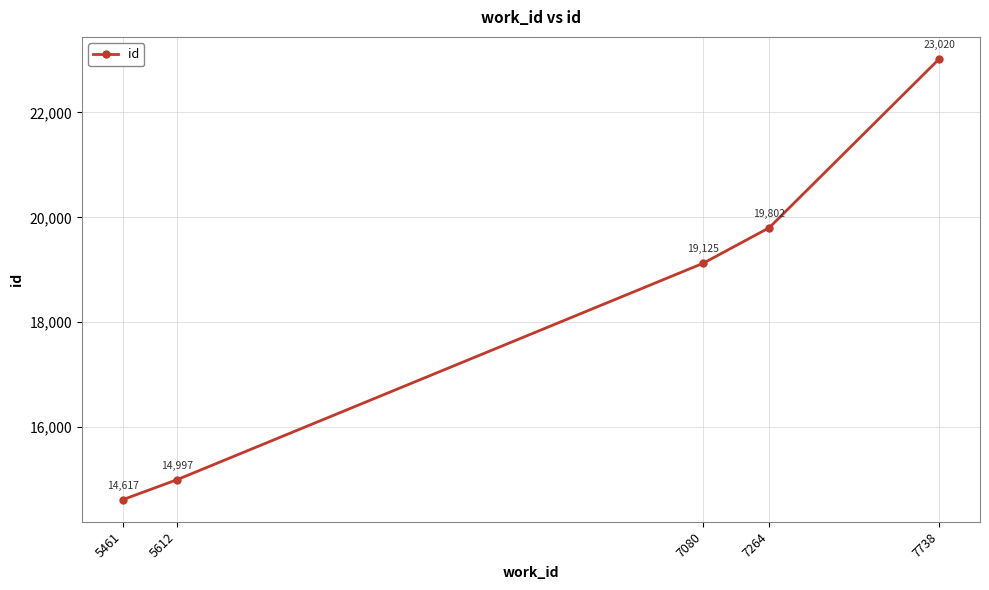

List the labels in order of value, smallest first.

5461, 5612, 7080, 7264, 7738